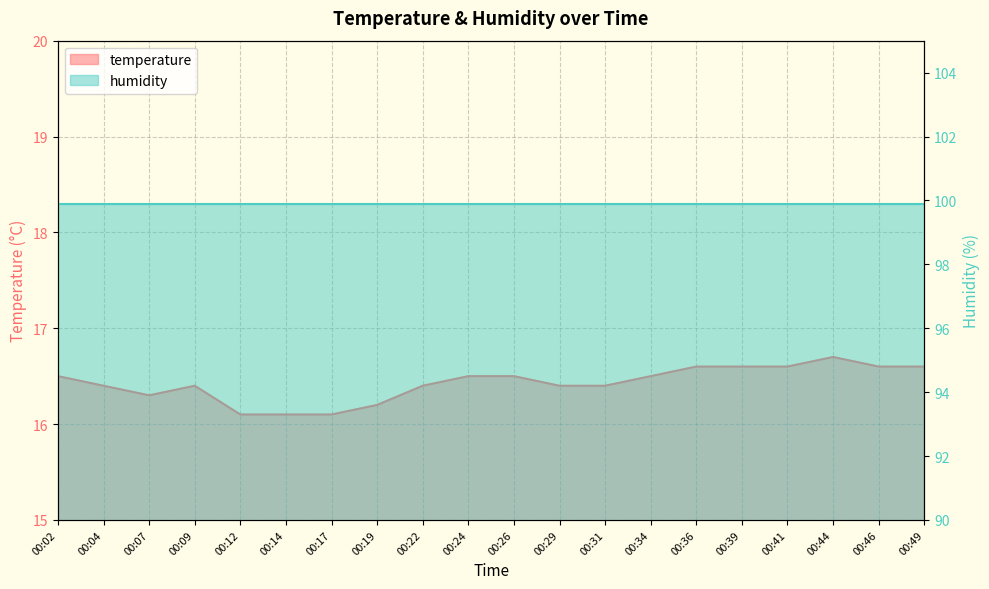

What is the change in value from 00:12 to 00:34?

+0.4